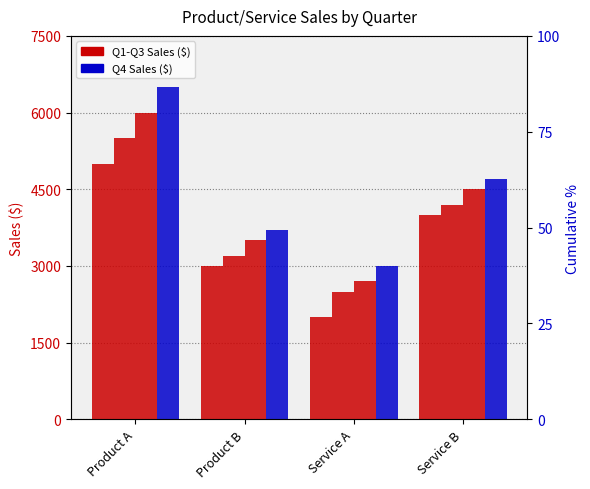

What is the approximate value of Q2 Sales ($) at Service B, to the nearest 10?

4200